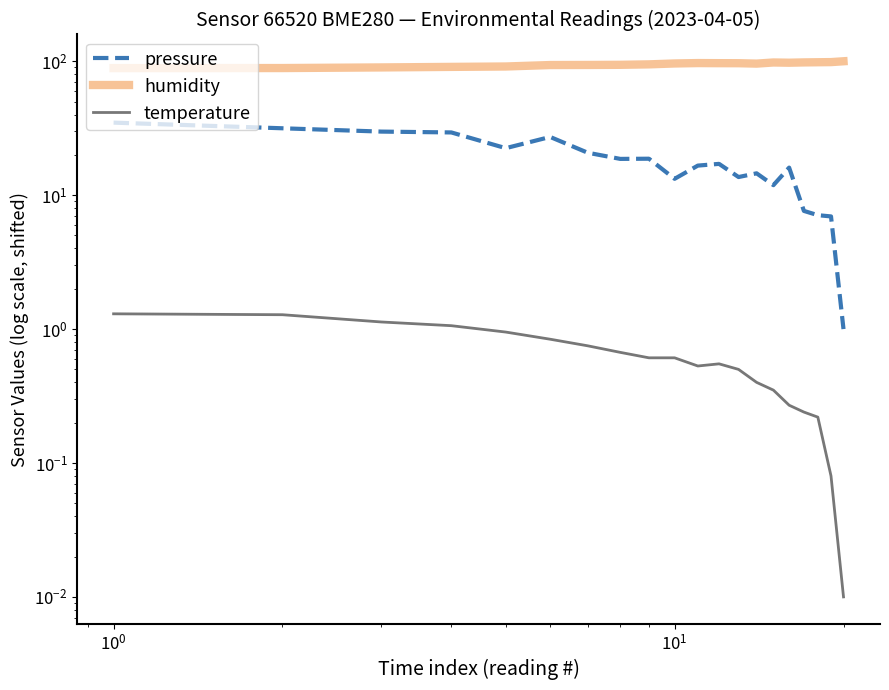

What is the difference between the maximum and second lowest values in the pressure series?

27.9